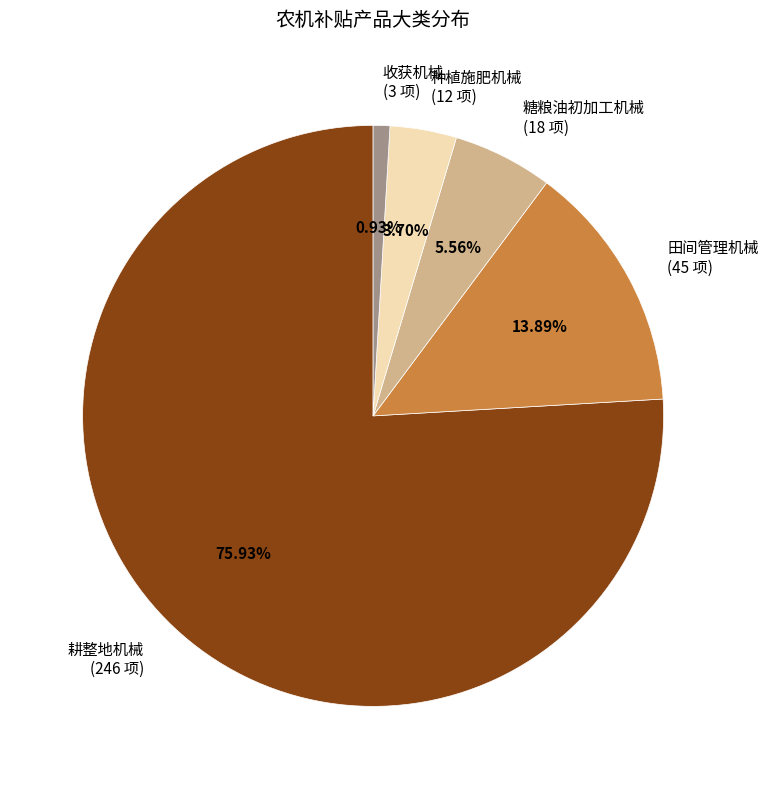

To the nearest percent, what is the average slice percentage?

20%